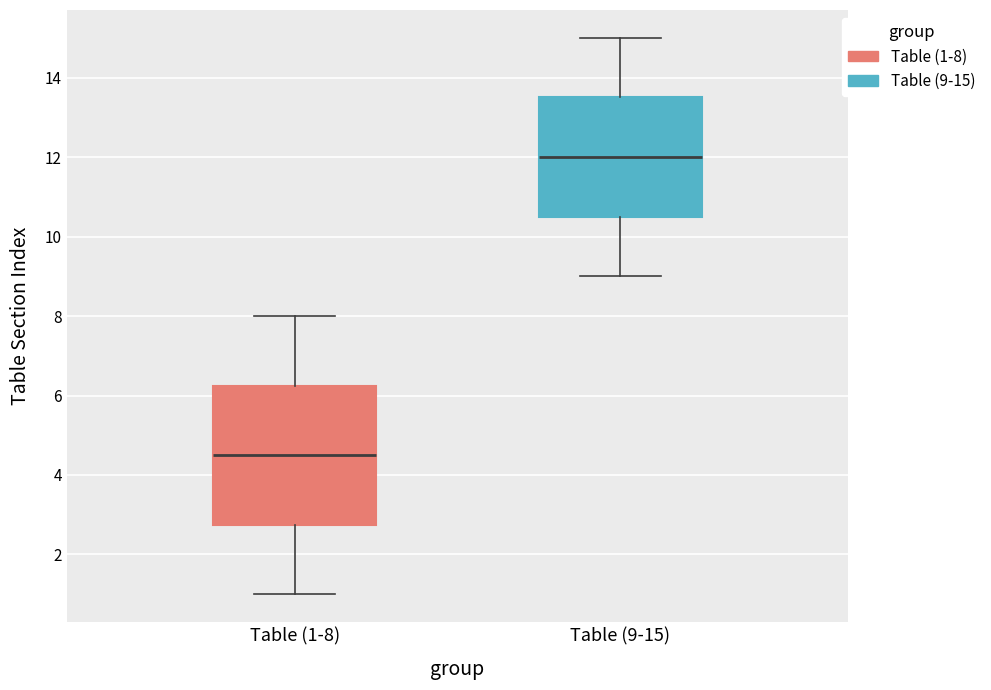

Comparing the boxes themselves (not the whiskers), which one is the tallest?

Table (1-8)